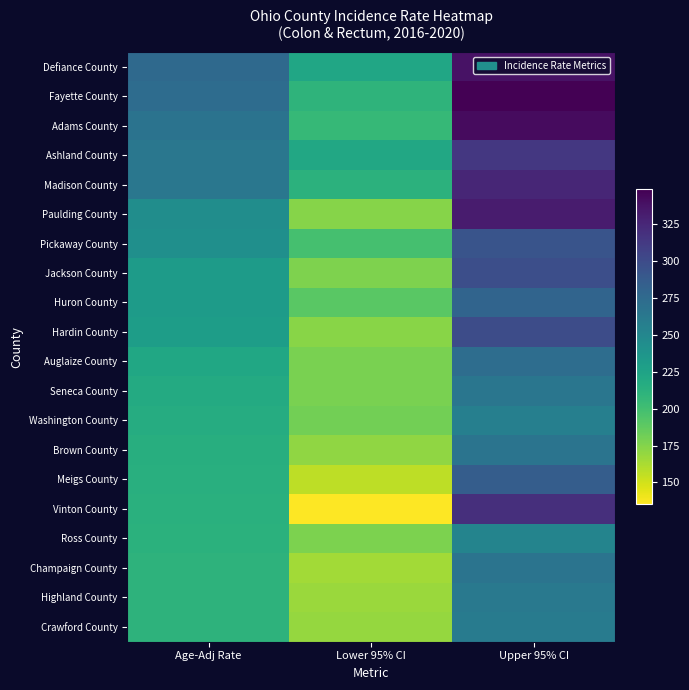

Which series has the largest total across all categories?

Defiance County